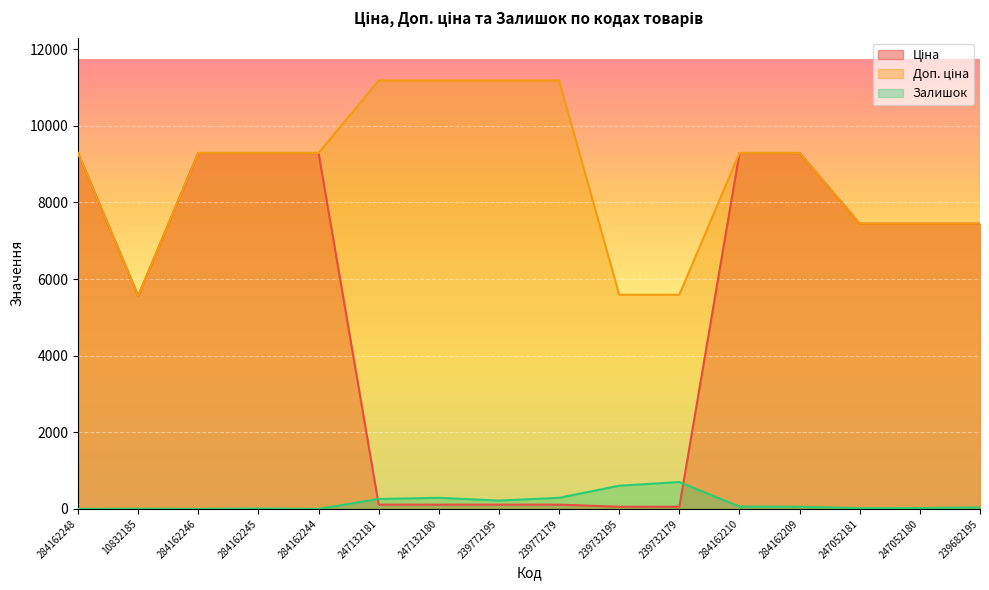

What is the label of the 2nd point from the right?

247052180